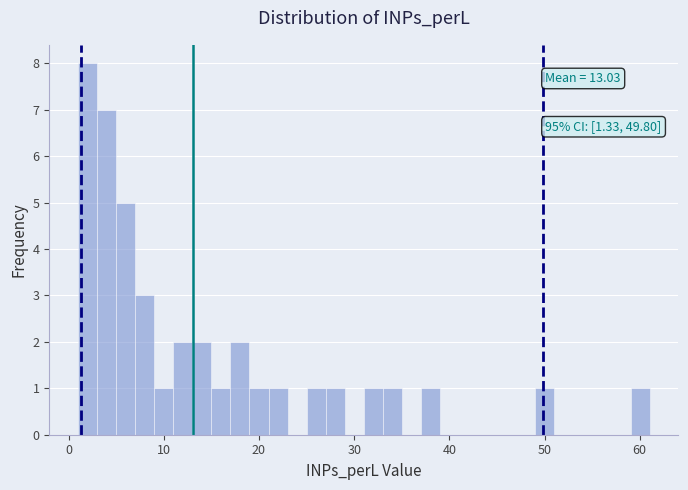

Read against the x-axis, roughly where is the centre of the tallest bar?

2